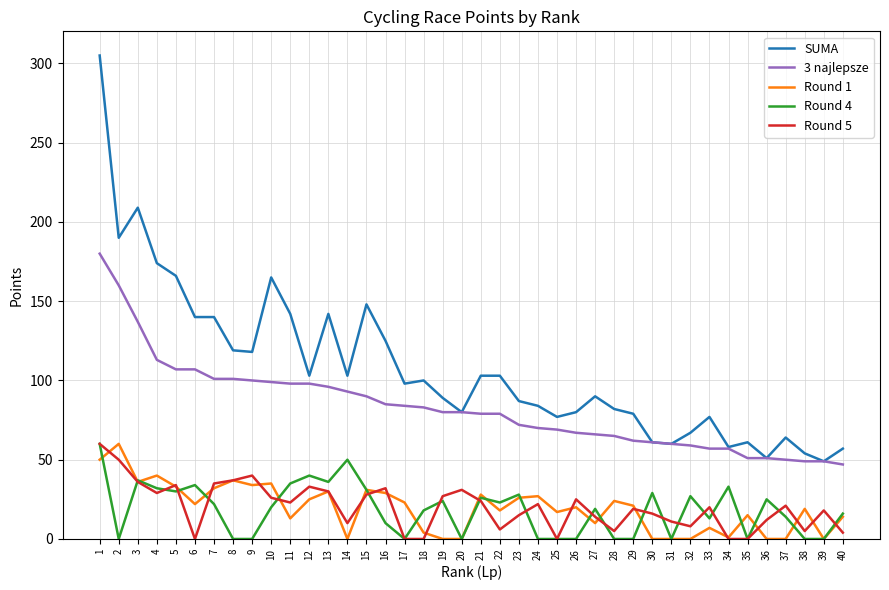

The SUMA series shows 174 at 4. True or false?

True